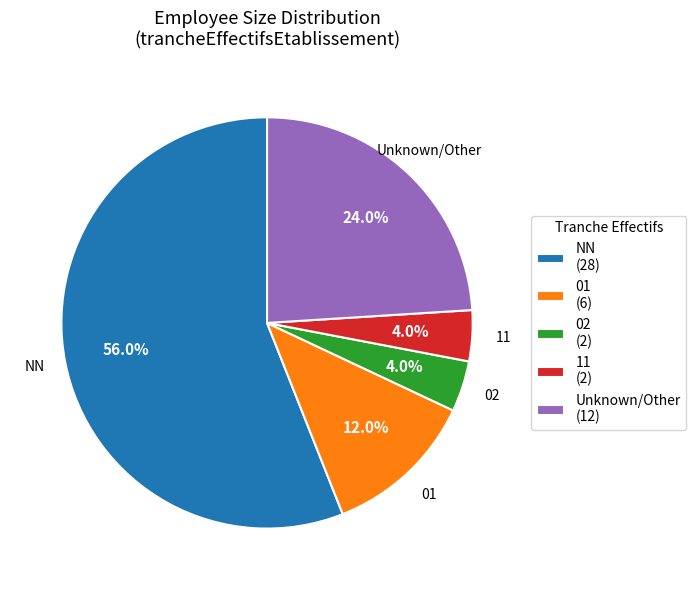

Which slice is the largest?

NN (28)